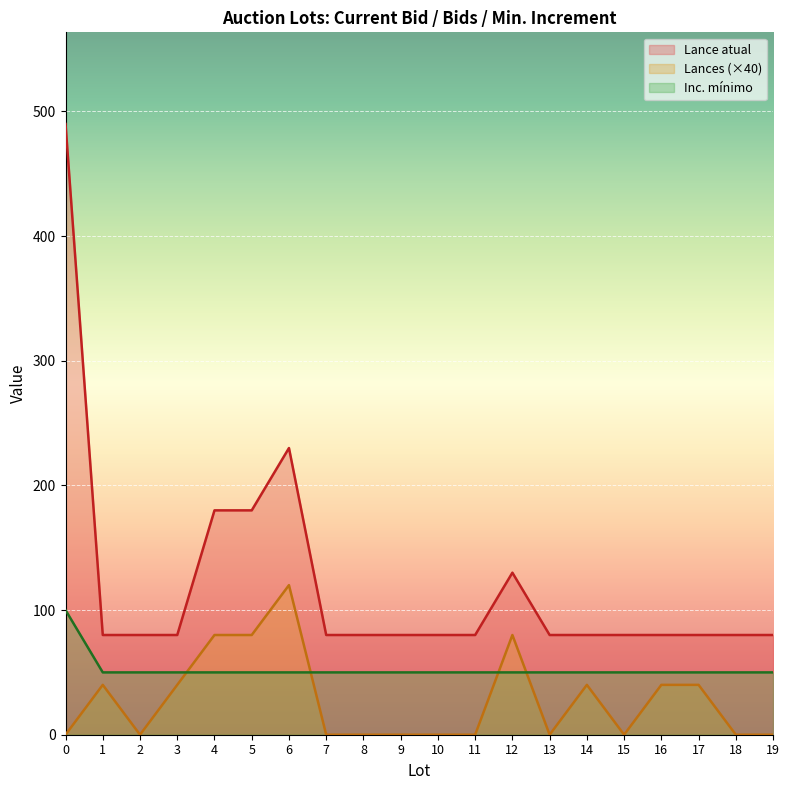

What is the spread (max minus min) of values at 14?

40